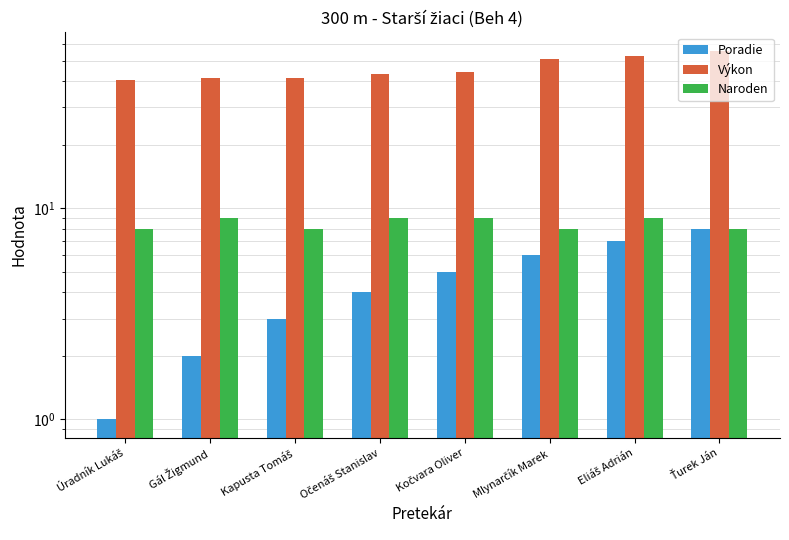

What are all the series names shown in the legend?

Poradie, Výkon, Naroden